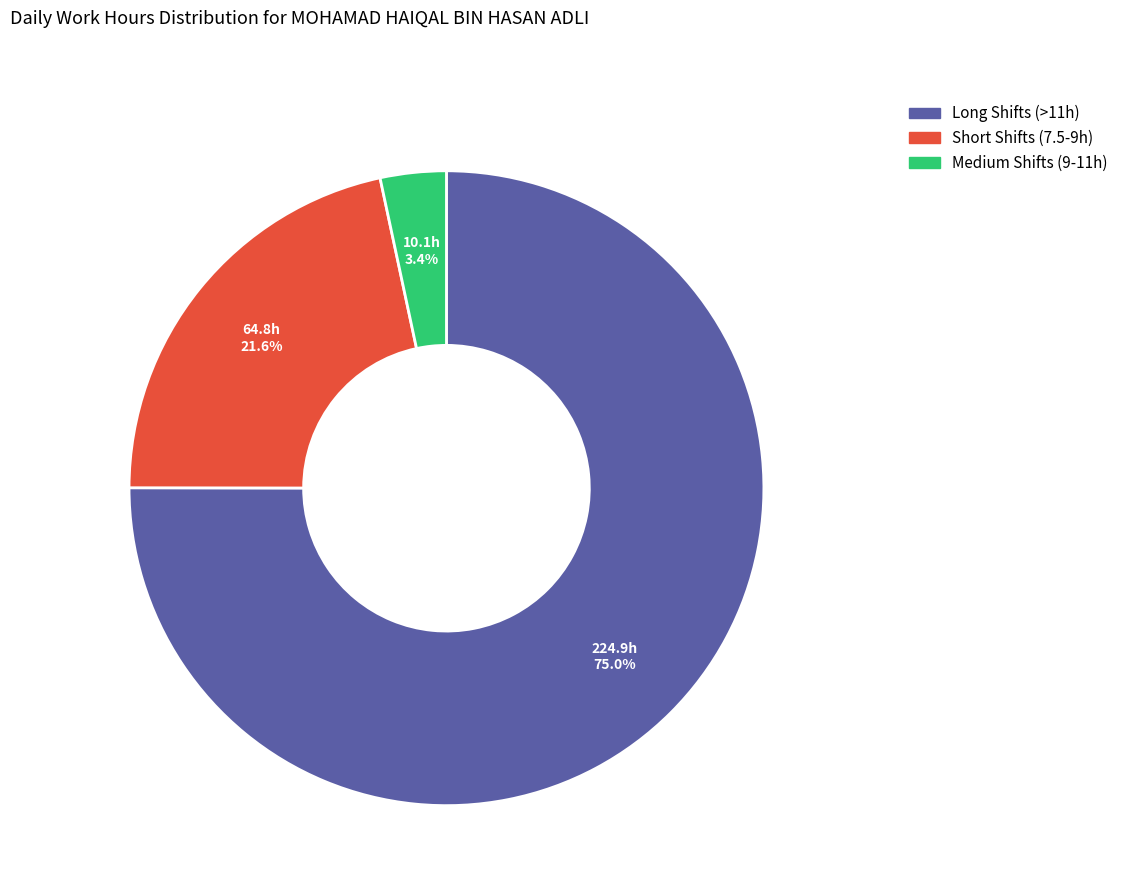

Is there a majority slice in this chart?

Yes